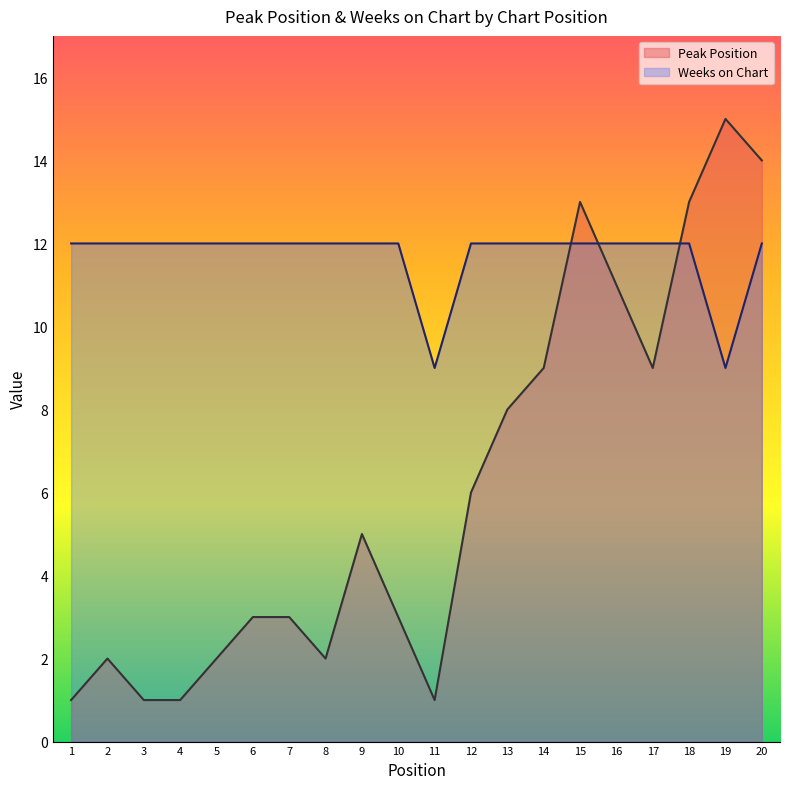

How many intersections are there between Peak Position and Weeks on Chart?

3